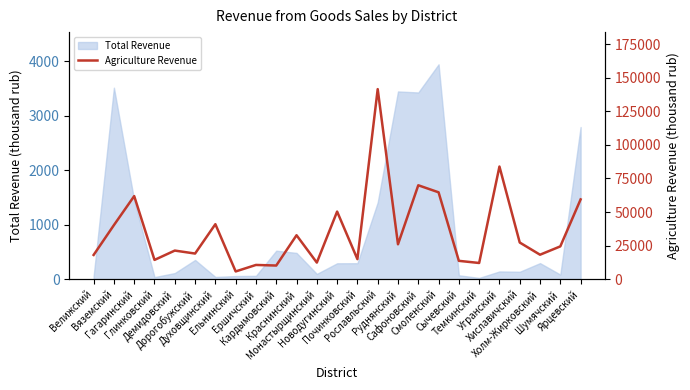

How many data points are less than 24418?

12